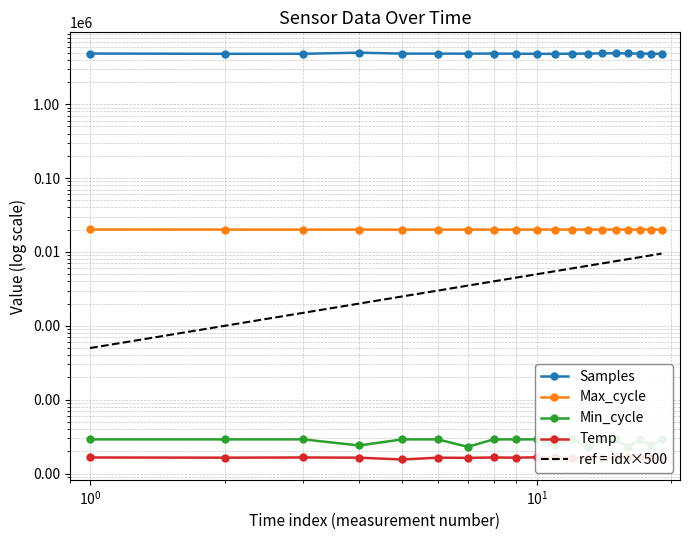

At which label is Min_cycle closest to 26?

$\mathdefault{10^{1}}$